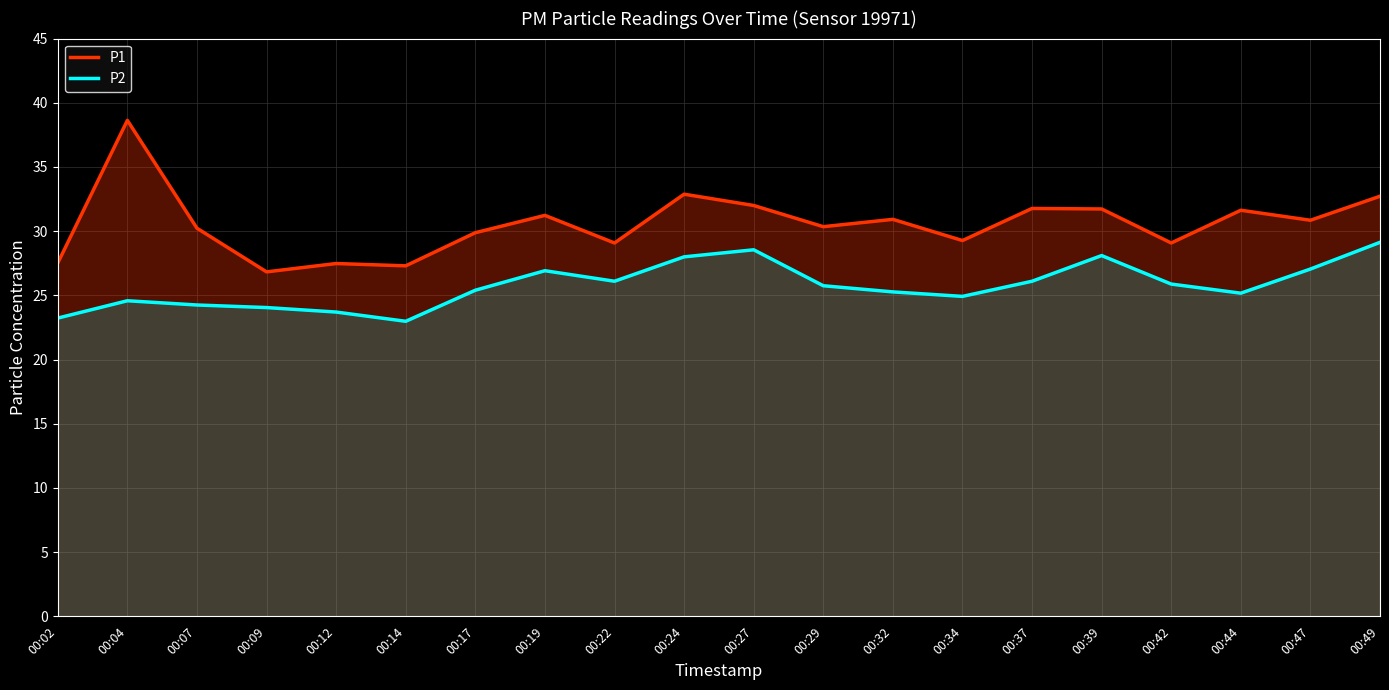

In P1, how many points are lower than both neighbors (excluding endpoints)?

7